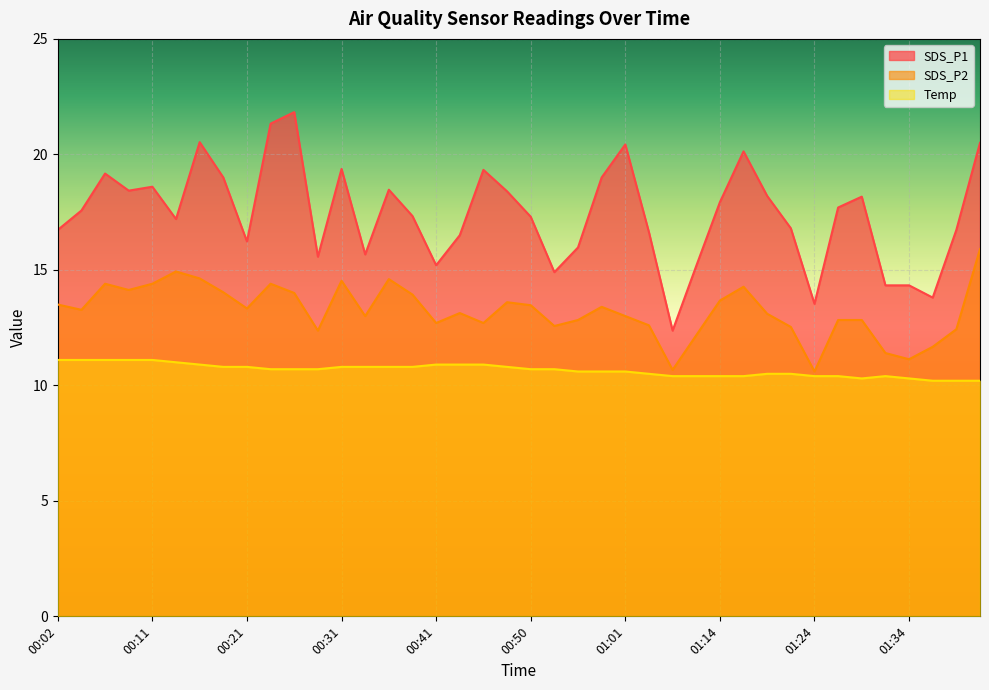

List the series in order of their overall mean, lowest first.

Temp, SDS_P2, SDS_P1